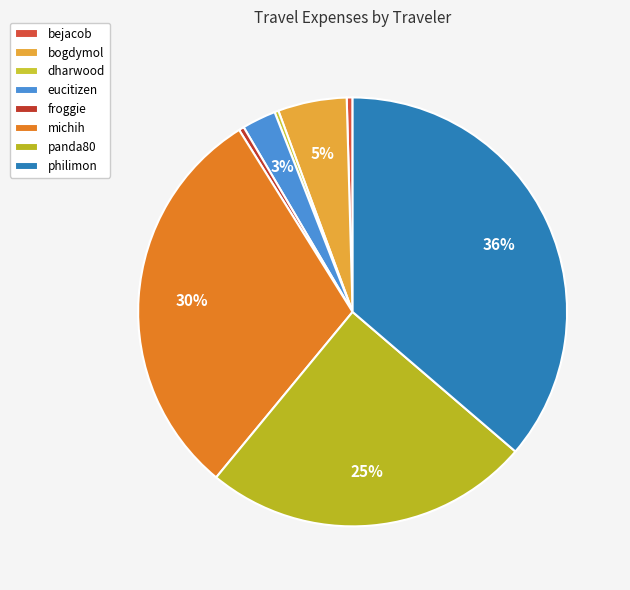

To the nearest percent, what portion does panda80 represent?

25%